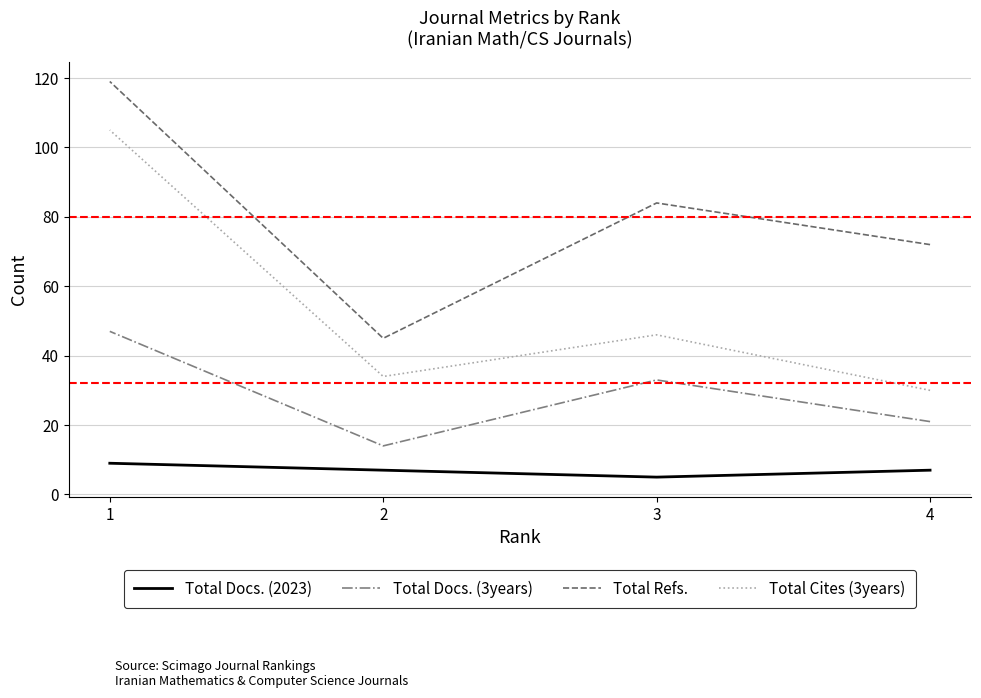

The Total Refs. series shows 212 at 1. True or false?

False